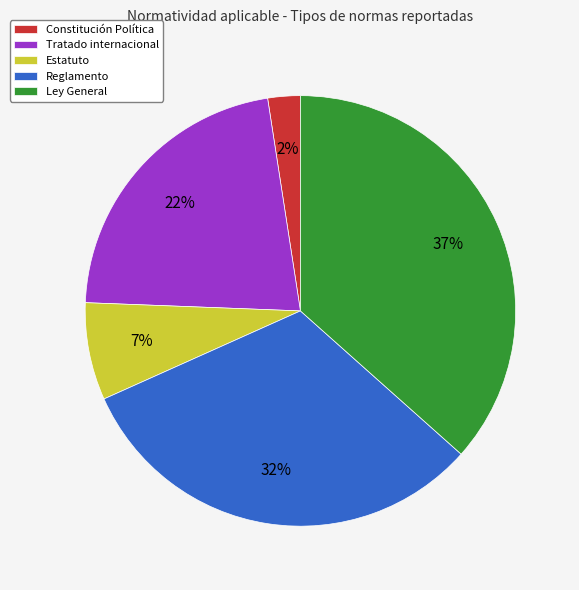

Do Constitución Política and Reglamento together represent more than half of the pie?

No